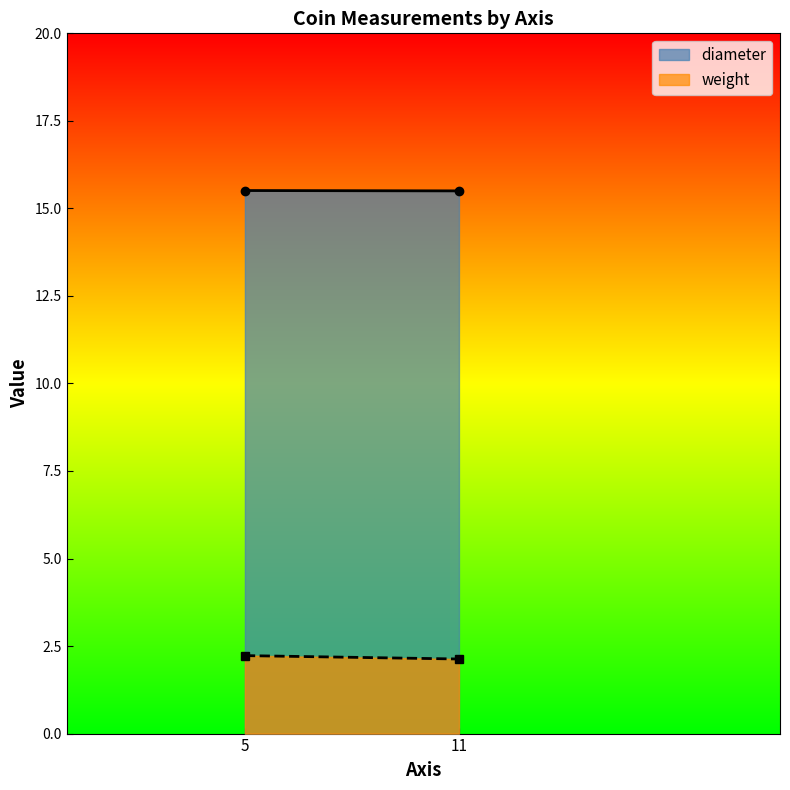

List the series in order of their peak value, highest first.

diameter, weight